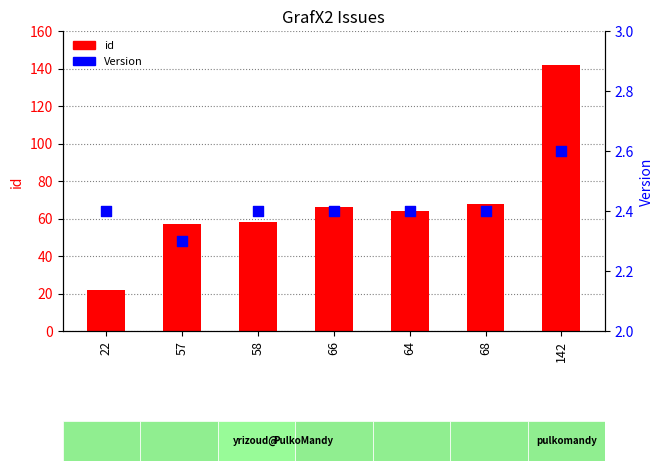

What are all the series names shown in the legend?

id, Version